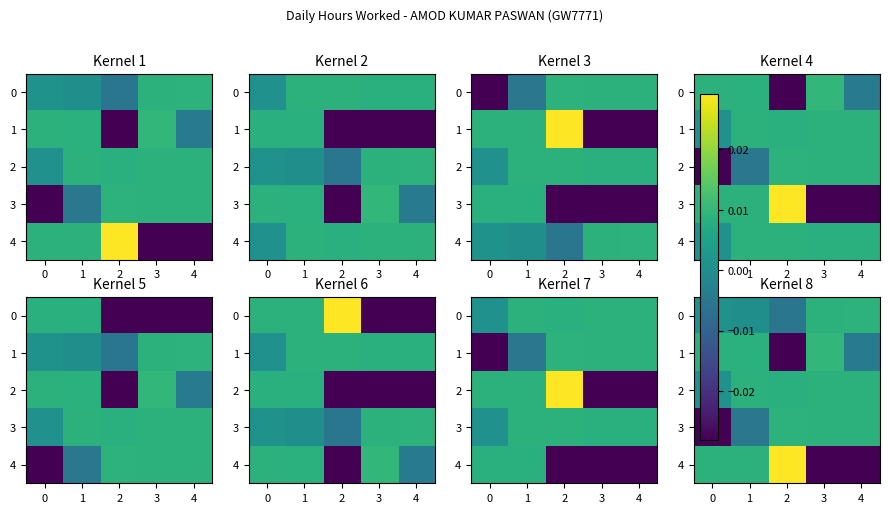

How many positive values does the 4 series have?

3